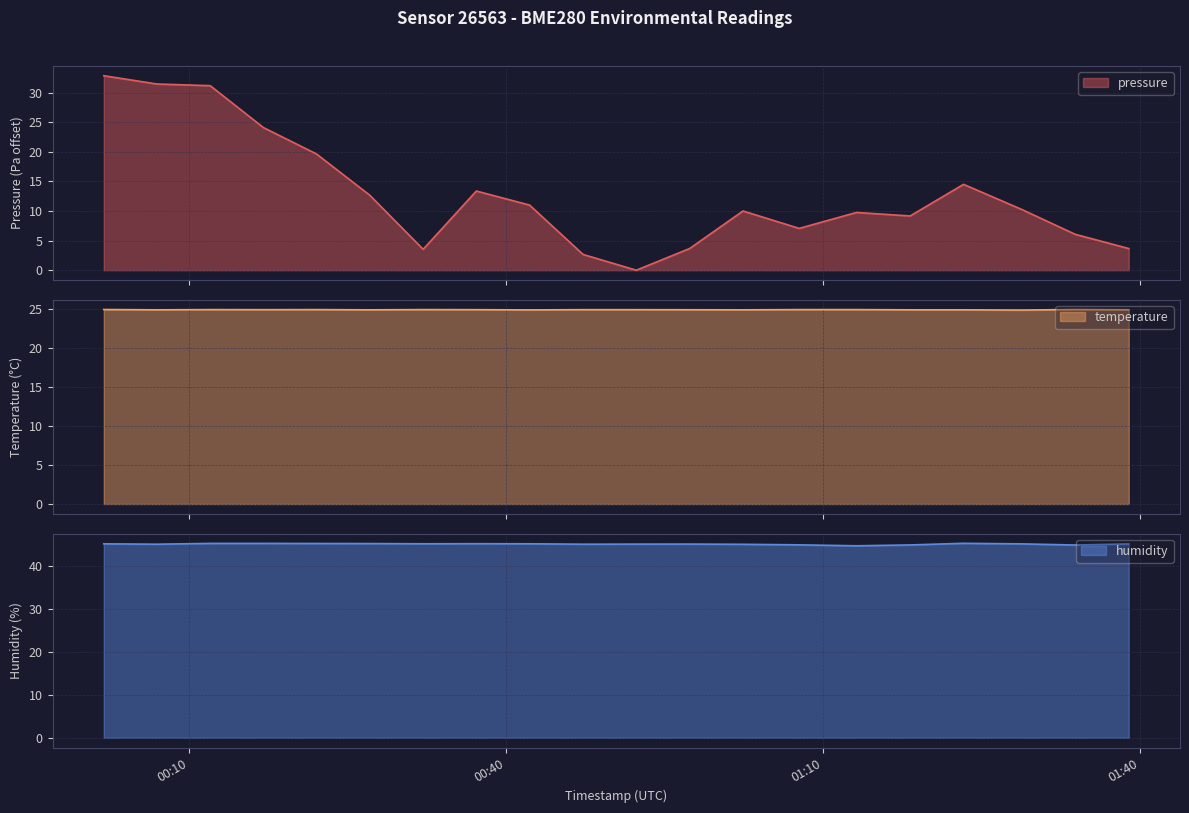

What is the label of the 7th point from the right?

2023-08-06T01:07:46